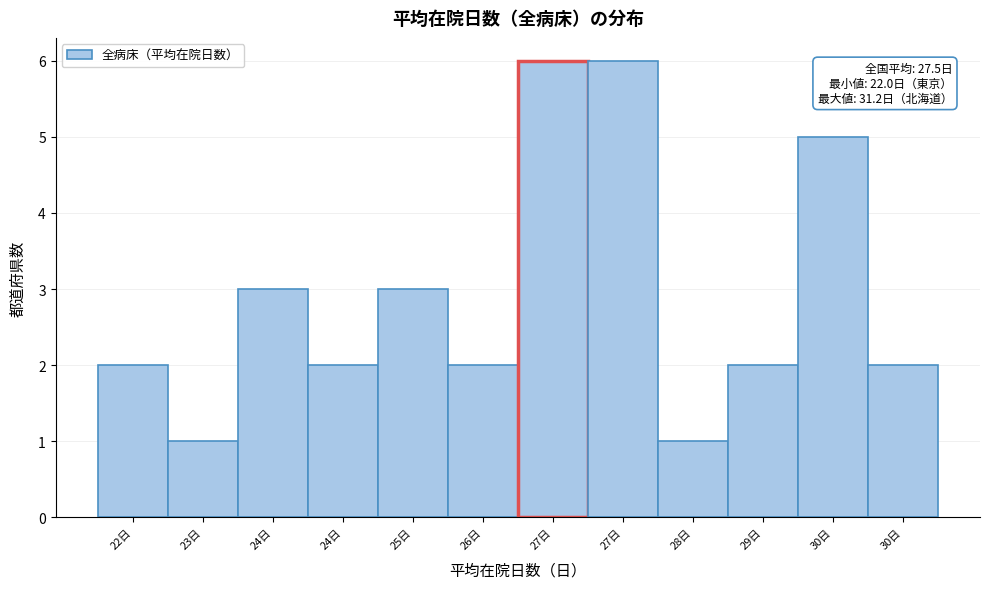

Count the number of categories in the chart.

12